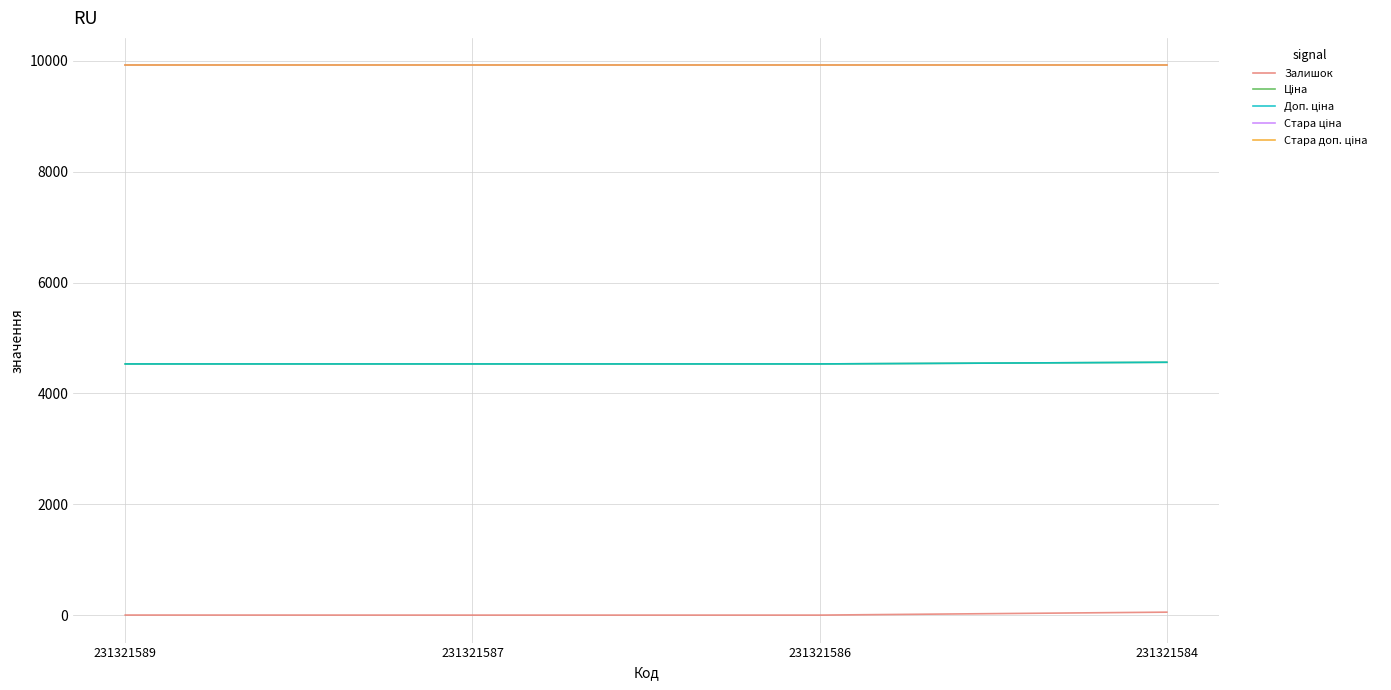

Is this an area chart (filled region under the line)?

No